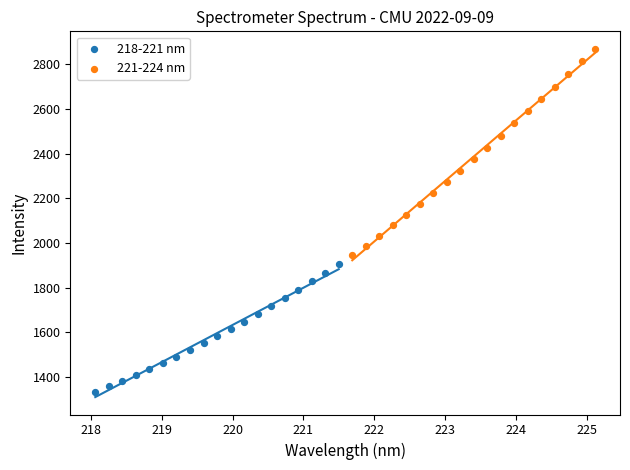

Which series reaches the minimum Y coordinate?

218-221 nm